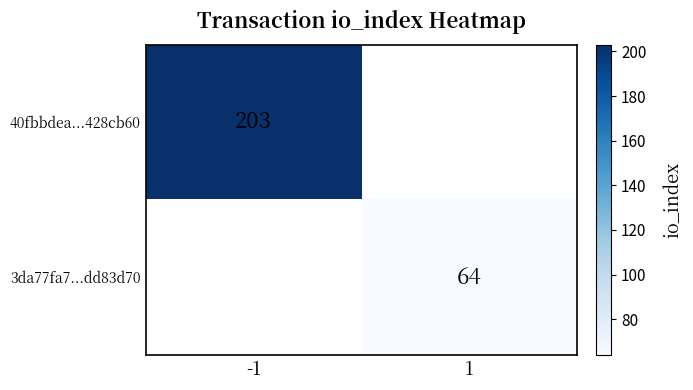

Which label corresponds to the smallest value in the chart?

1